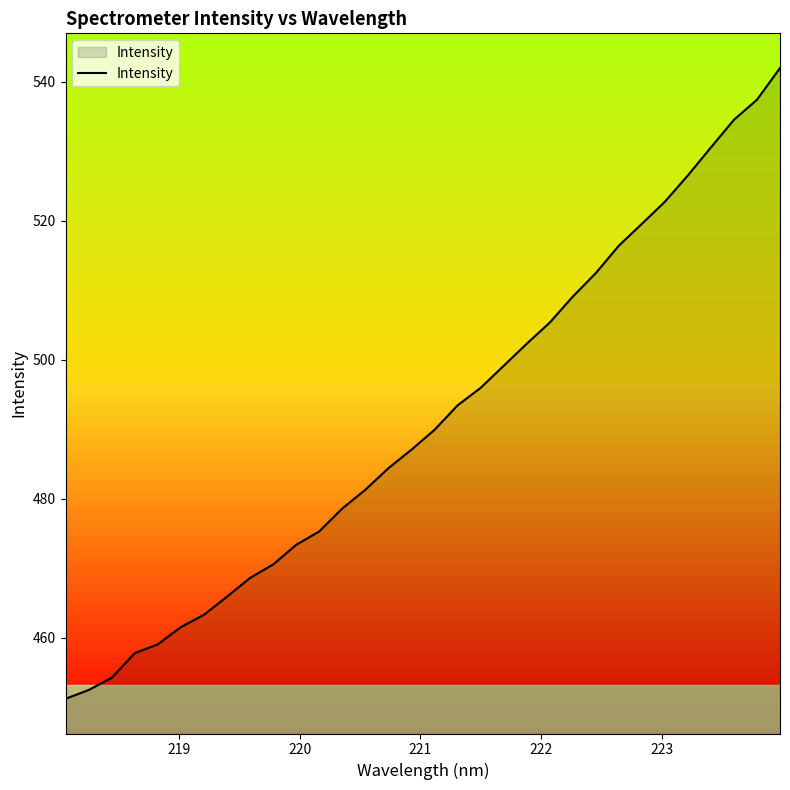

What is the greatest value displayed?

542.0